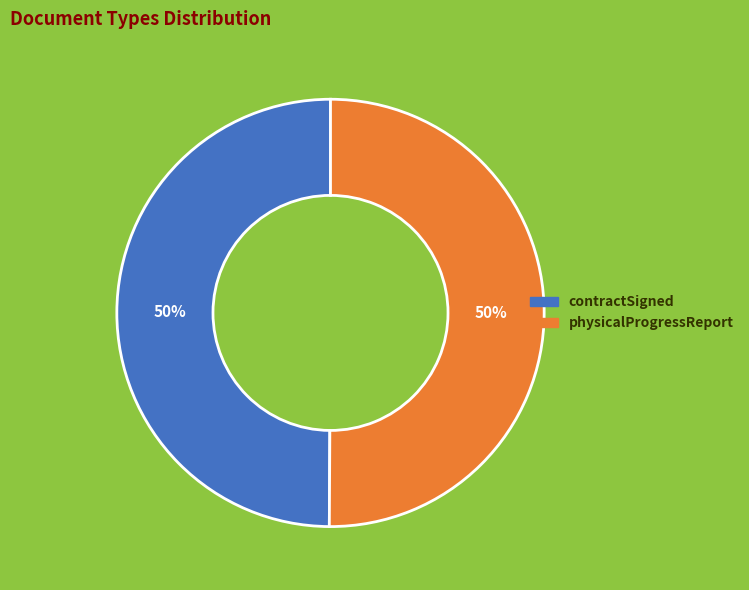

Combined, do physicalProgressReport and contractSigned account for over 50%?

Yes